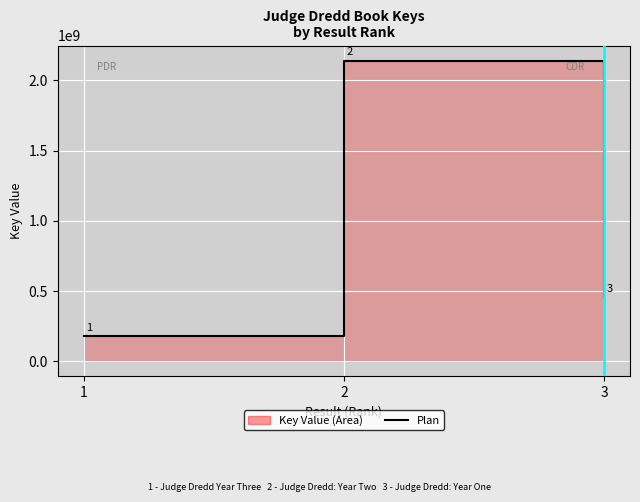

What is the change in value from 2 to 3?

-1686060421